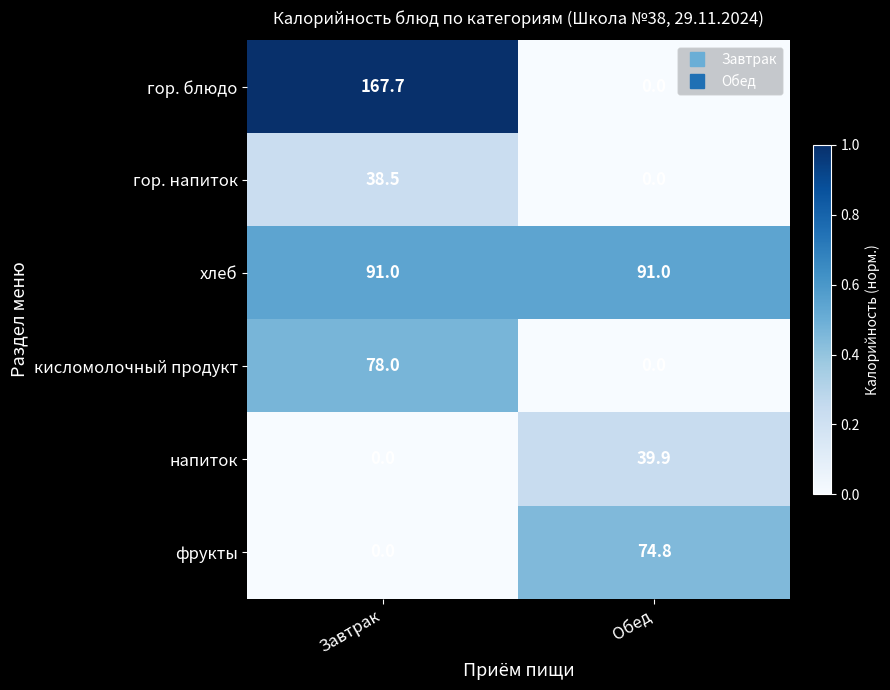

At how many categories does at least one series exceed 0?

2